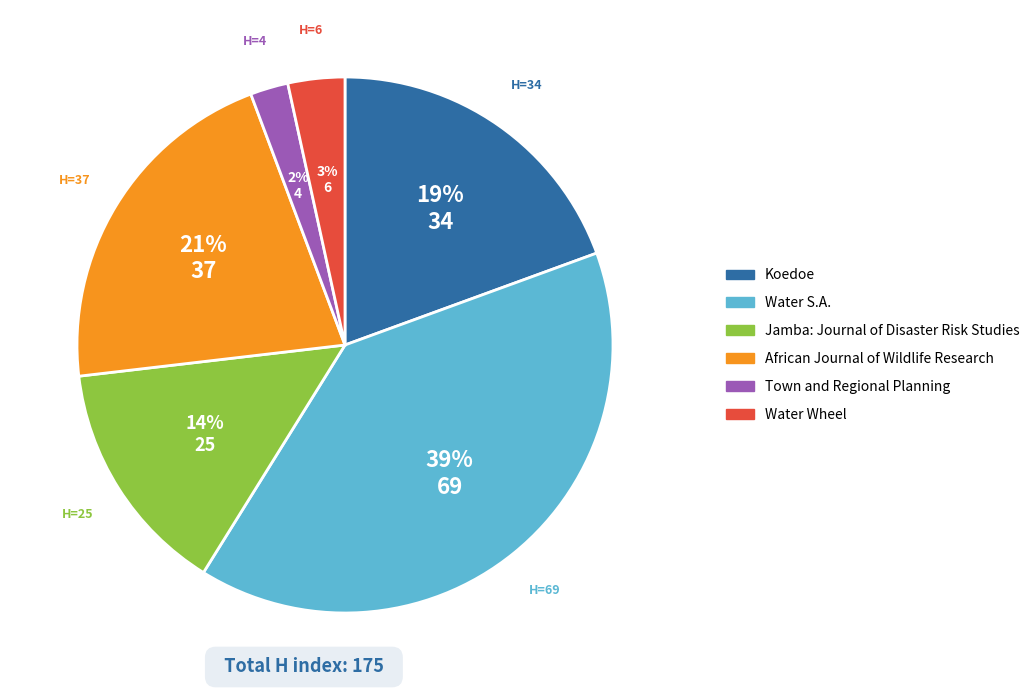

What is the largest slice in the pie chart?

Water S.A.